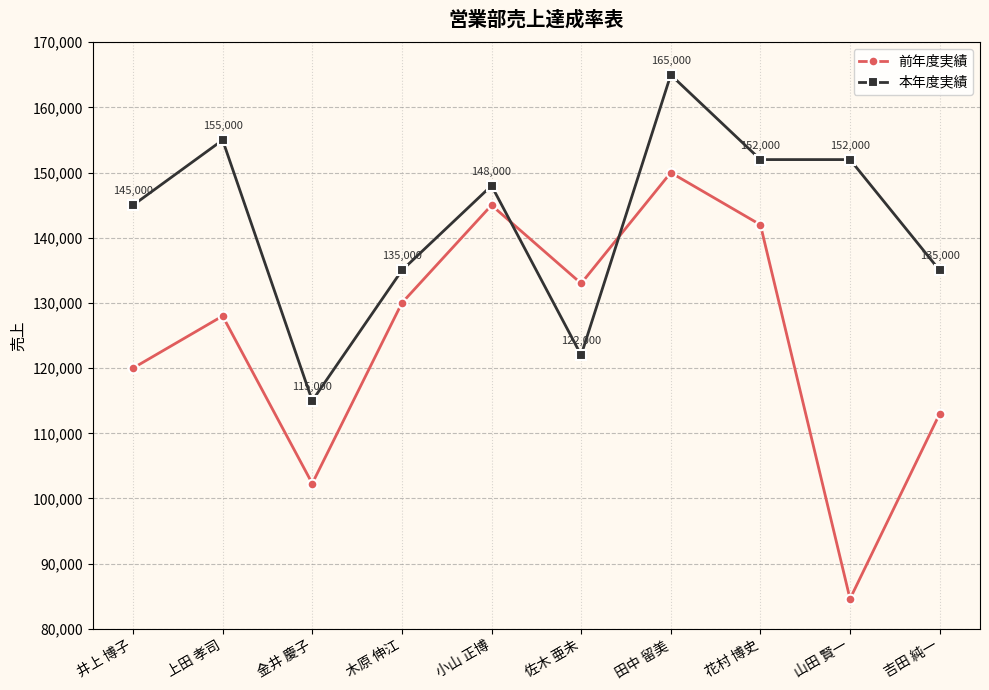

At which category is the sum across all series the highest?

田中 留美